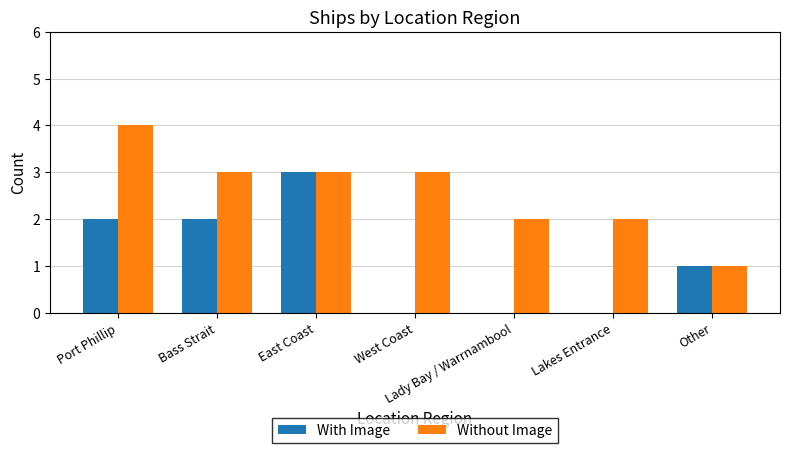

The Without Image series shows 1 at Other. True or false?

True